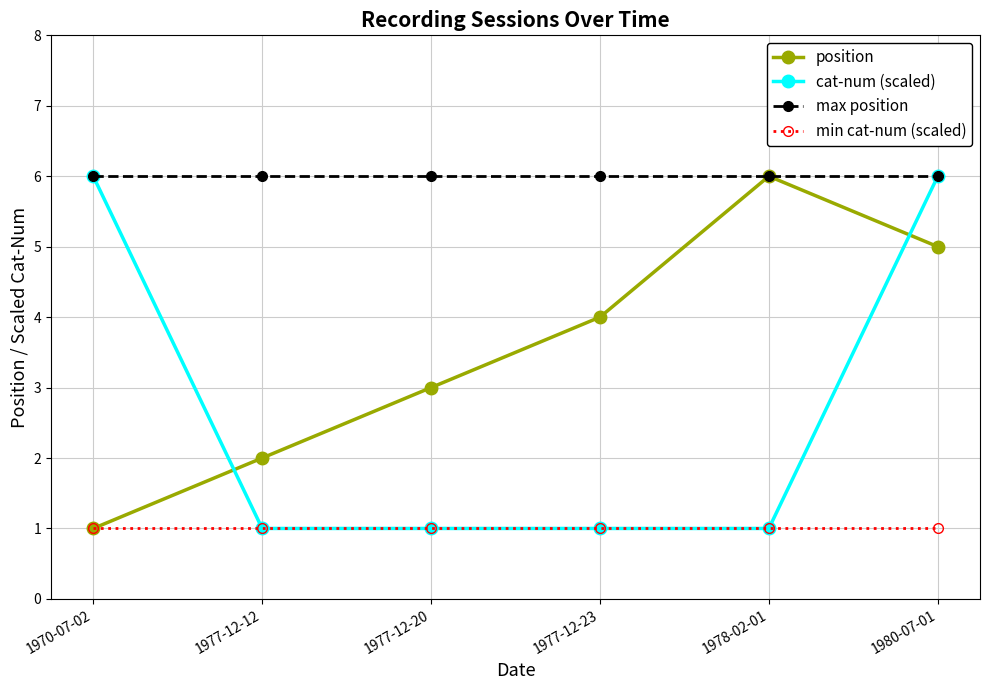

Reading left to right, transcribe all the data shown in this chart.

position: 1970-07-02=1.0	1977-12-12=2.0	1977-12-20=3.0	1977-12-23=4.0	1978-02-01=6.0	1980-07-01=5.0
cat-num (scaled): 1970-07-02=6.0	1977-12-12=1.0	1977-12-20=1.0	1977-12-23=1.0	1978-02-01=1.0	1980-07-01=6.0
max position: 1970-07-02=6.0	1977-12-12=6.0	1977-12-20=6.0	1977-12-23=6.0	1978-02-01=6.0	1980-07-01=6.0
min cat-num (scaled): 1970-07-02=1.0	1977-12-12=1.0	1977-12-20=1.0	1977-12-23=1.0	1978-02-01=1.0	1980-07-01=1.0